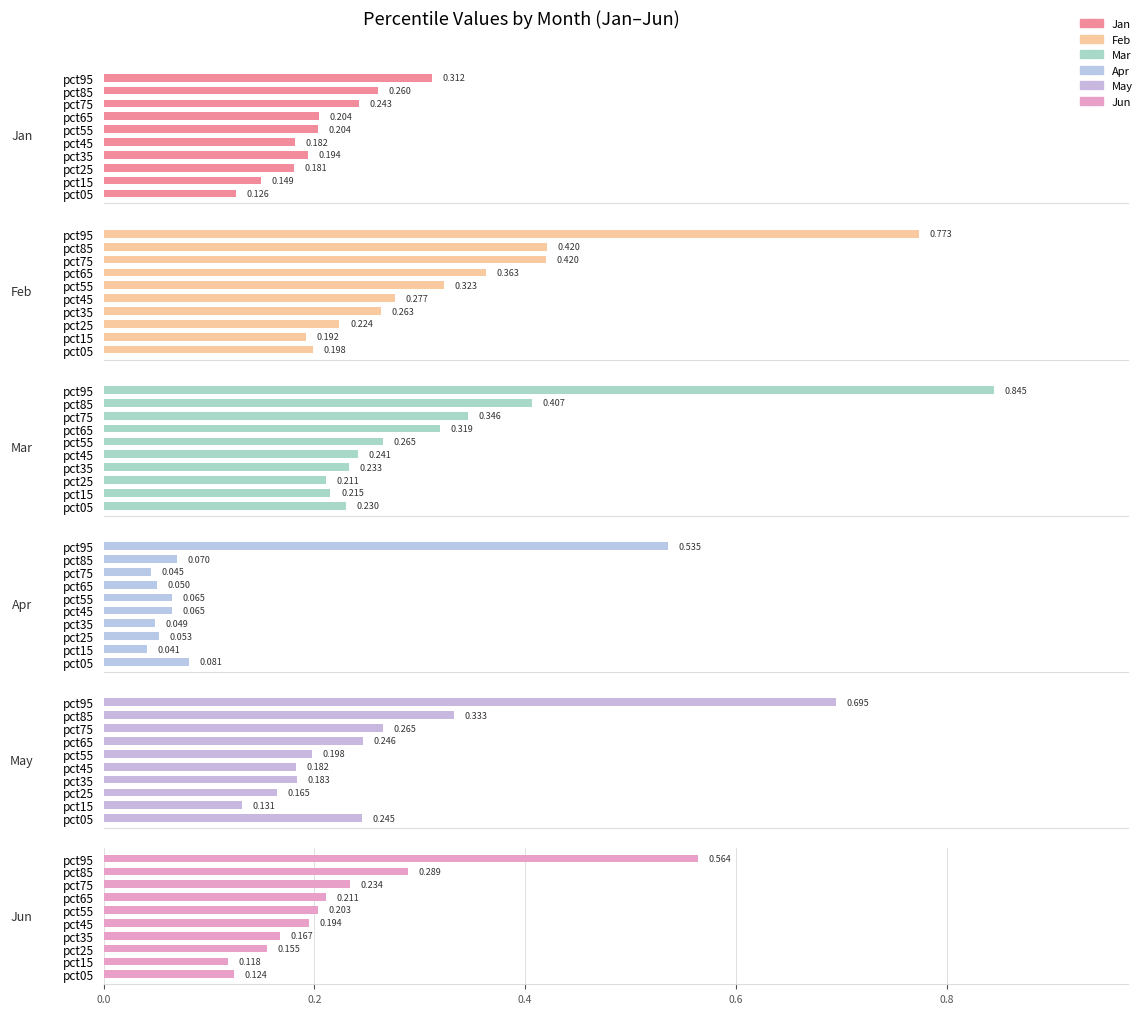

What are all the series names shown in the legend?

Jan, Feb, Mar, Apr, May, Jun